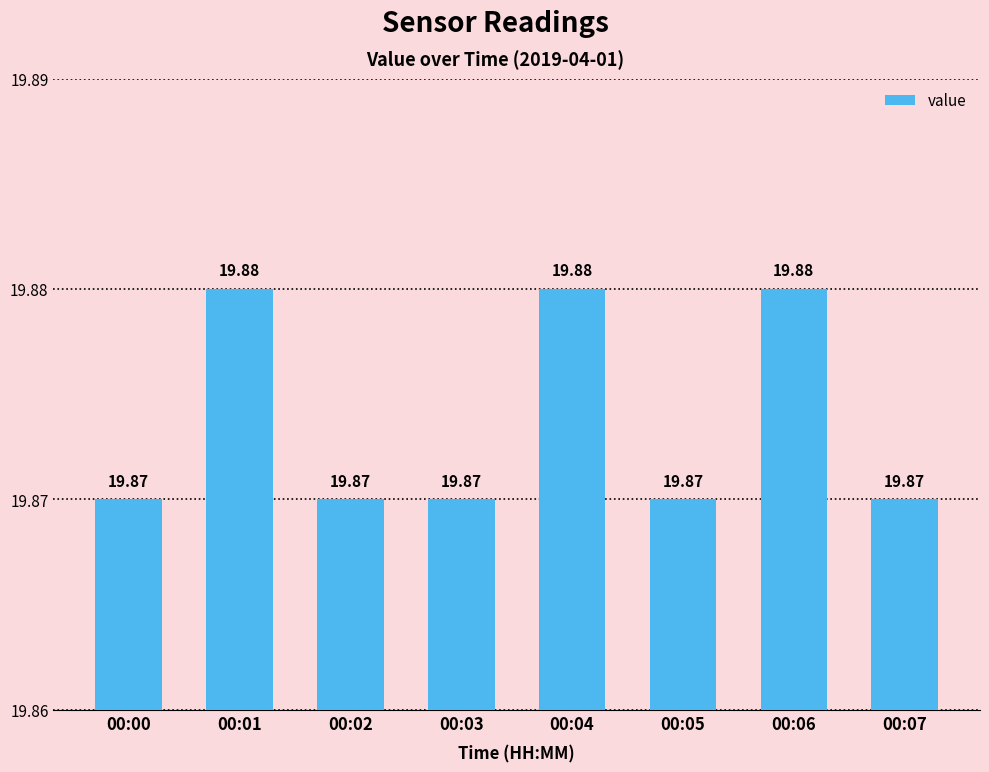

What is the sum of the values at 00:07 and 00:06?

39.8